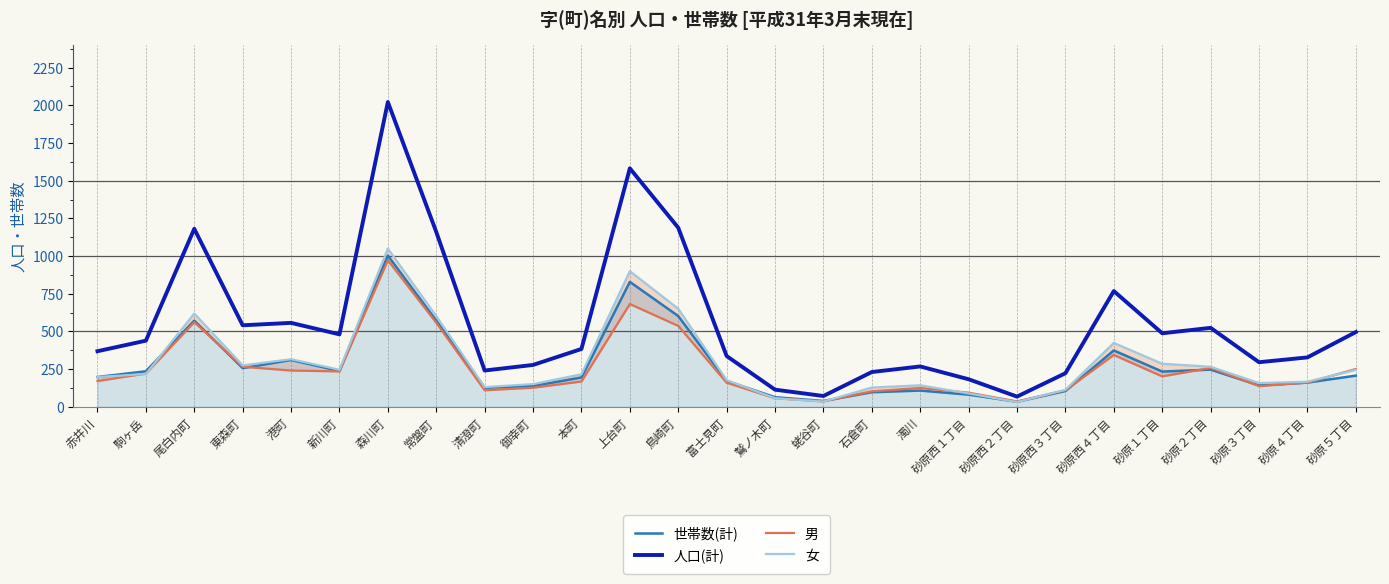

How many lines are shown in the chart?

4